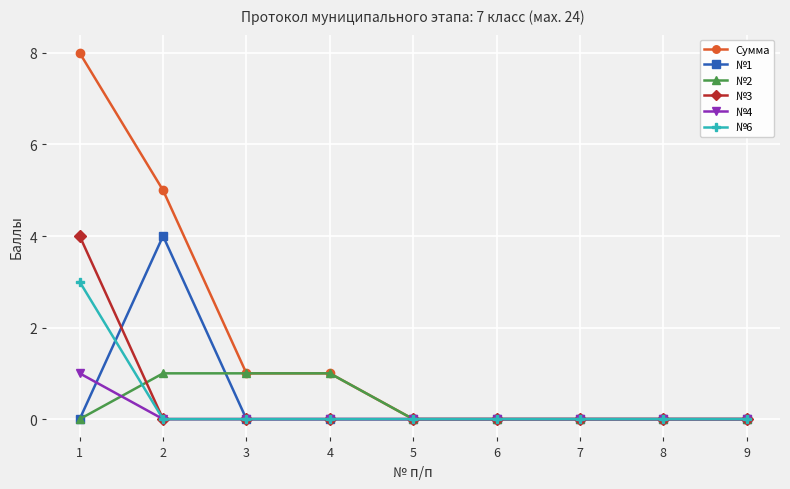

At which category is the sum across all series the highest?

1